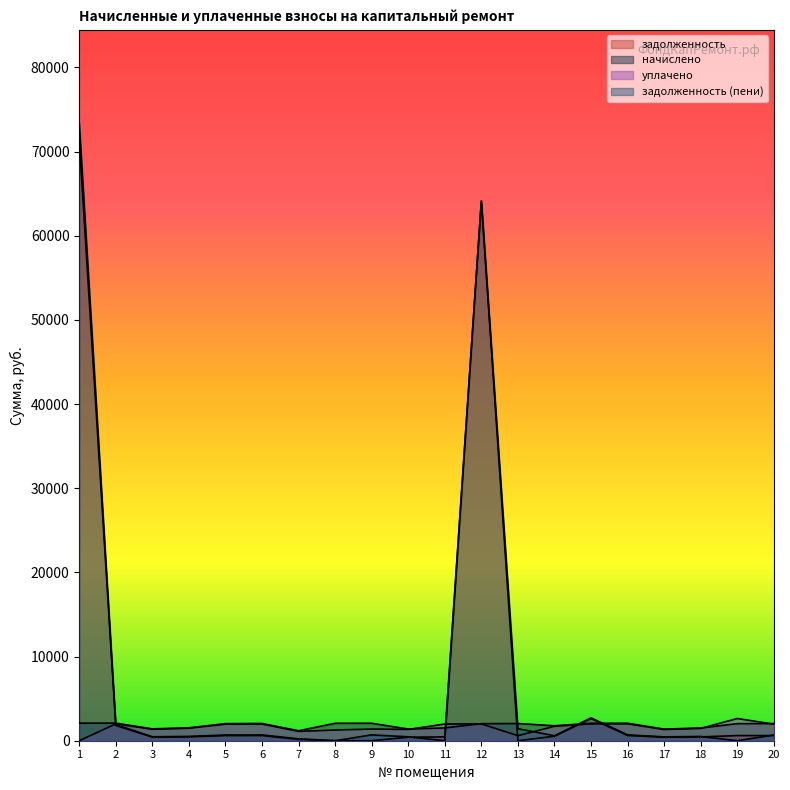

The value of уплачено at 20 is 596.6. True or false?

False